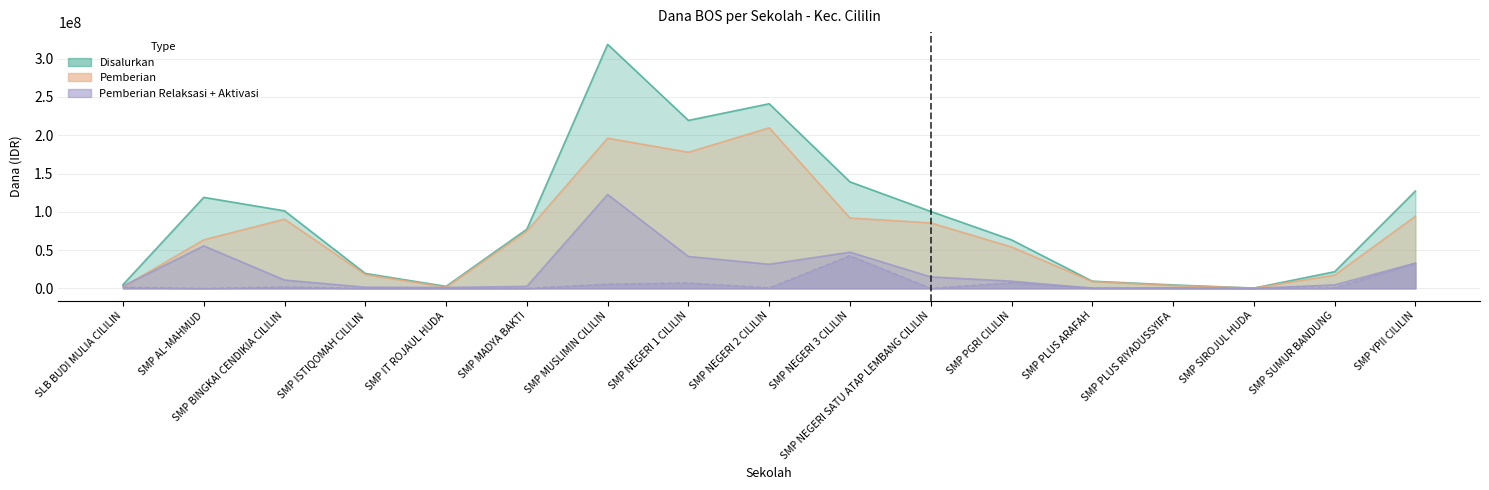

Between SMP MADYA BAKTI and SMP NEGERI 3 CILILIN, which series saw the biggest shift?

Disalurkan